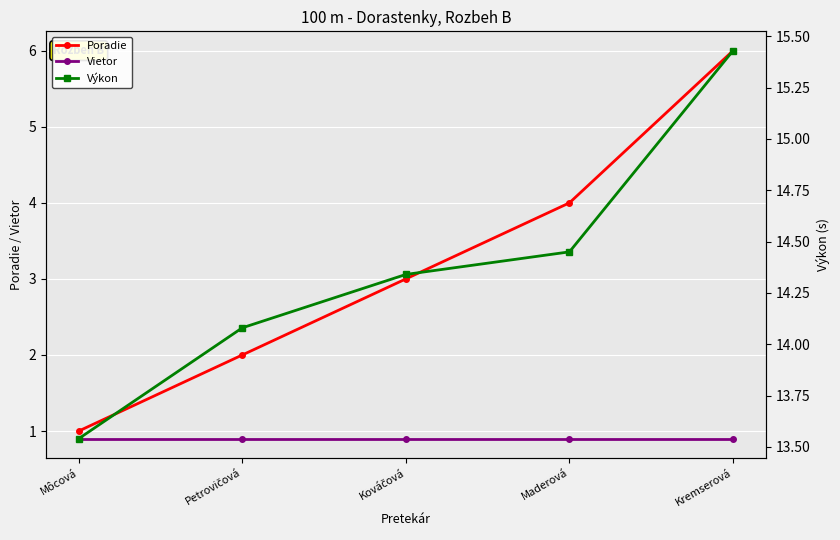

Which category has the lowest value across all series?

Môcová